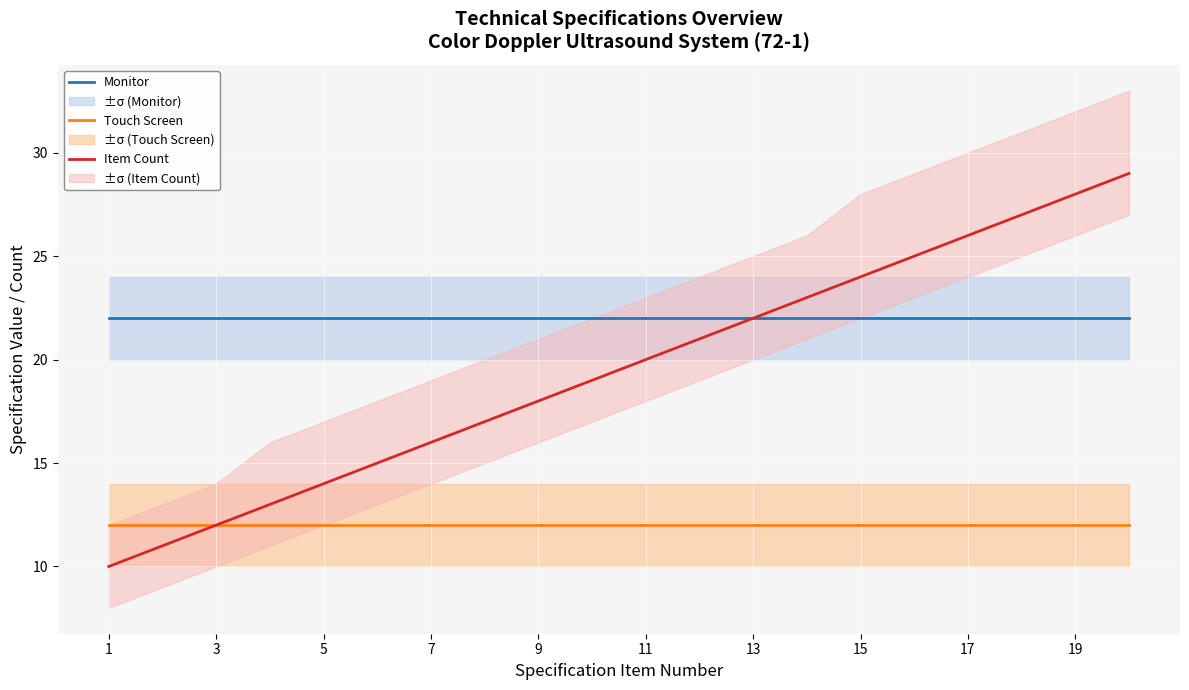

True or false: Monitor and Item Count cross at least once.

False